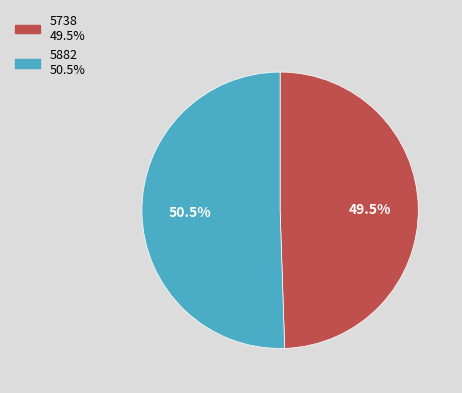

Is it true that 5882 is 45% of the pie?

False